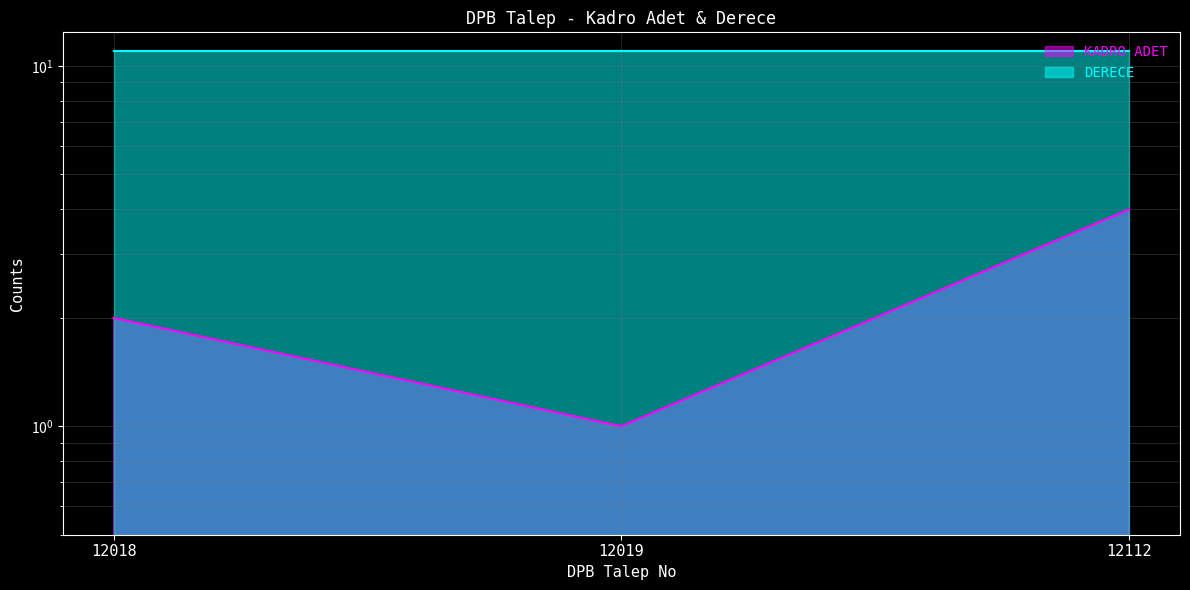

What is the average value?

2